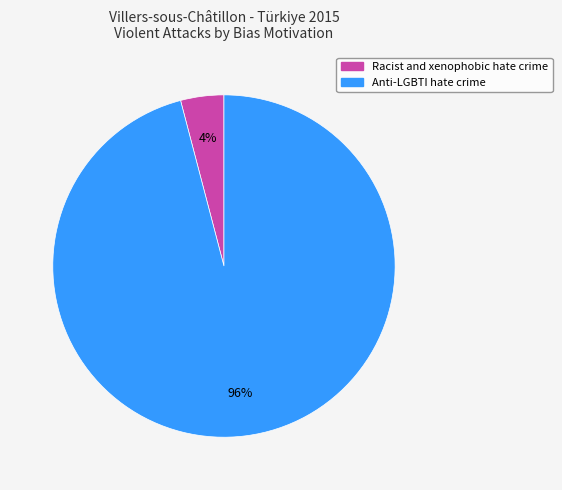

Between Racist and xenophobic hate crime and Anti-LGBTI hate crime, which is larger?

Anti-LGBTI hate crime